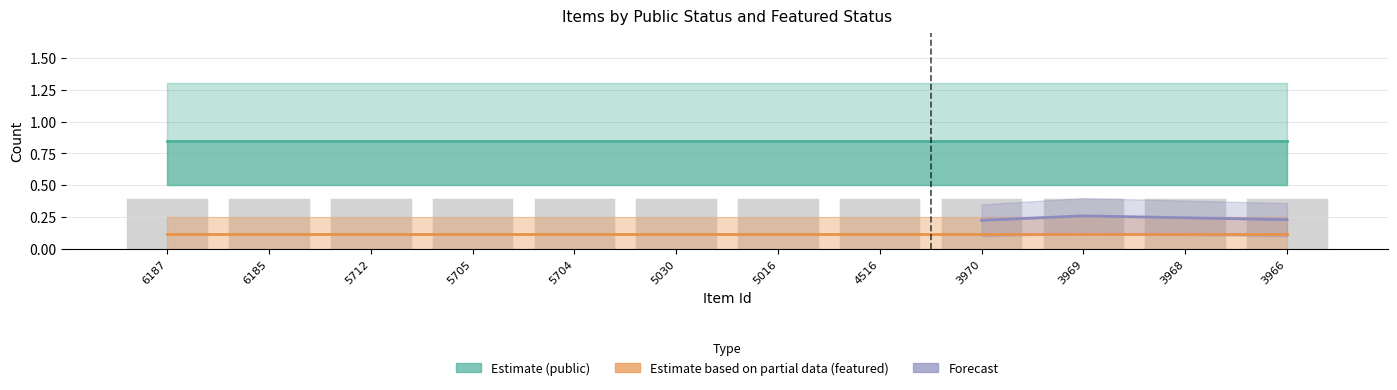

Reading right to left, what are all the values shown in this chart?

public: 3966=1	3968=1	3969=1	3970=1	4516=1	5016=1	5030=1	5704=1	5705=1	5712=1	6185=1	6187=1
featured: 3966=0	3968=0	3969=0	3970=0	4516=0	5016=0	5030=0	5704=0	5705=0	5712=0	6185=0	6187=0